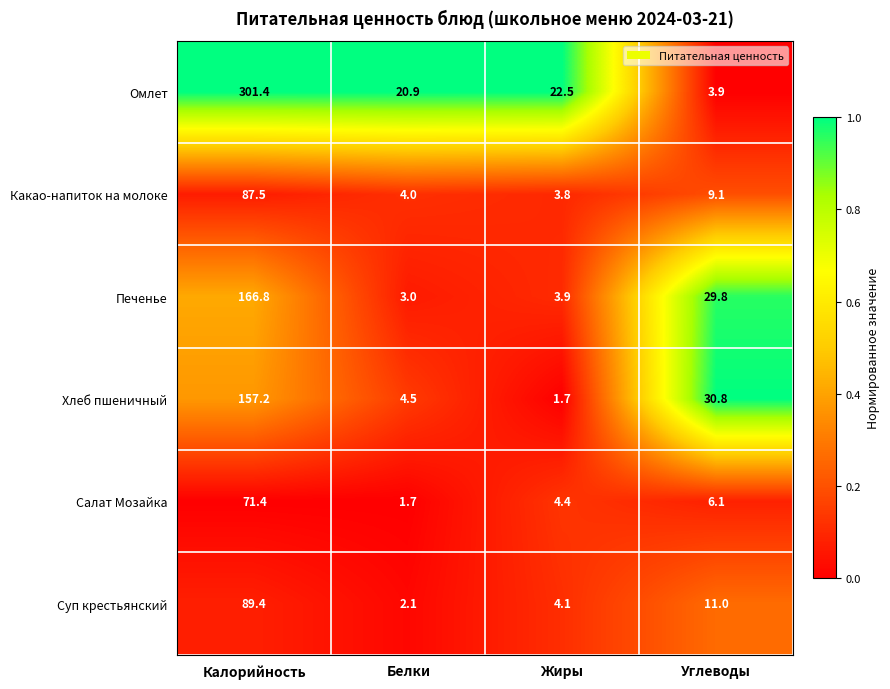

The value of Омлет at Углеводы is 5.7. True or false?

False